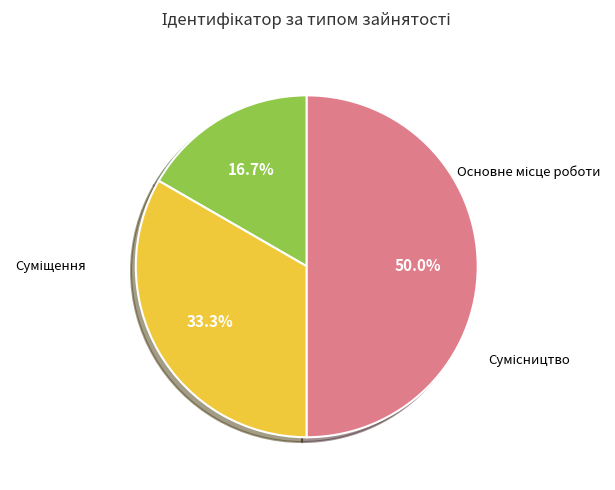

Rank the categories by value from lowest to highest.

Основне місце роботи, Суміщення, Сумісництво